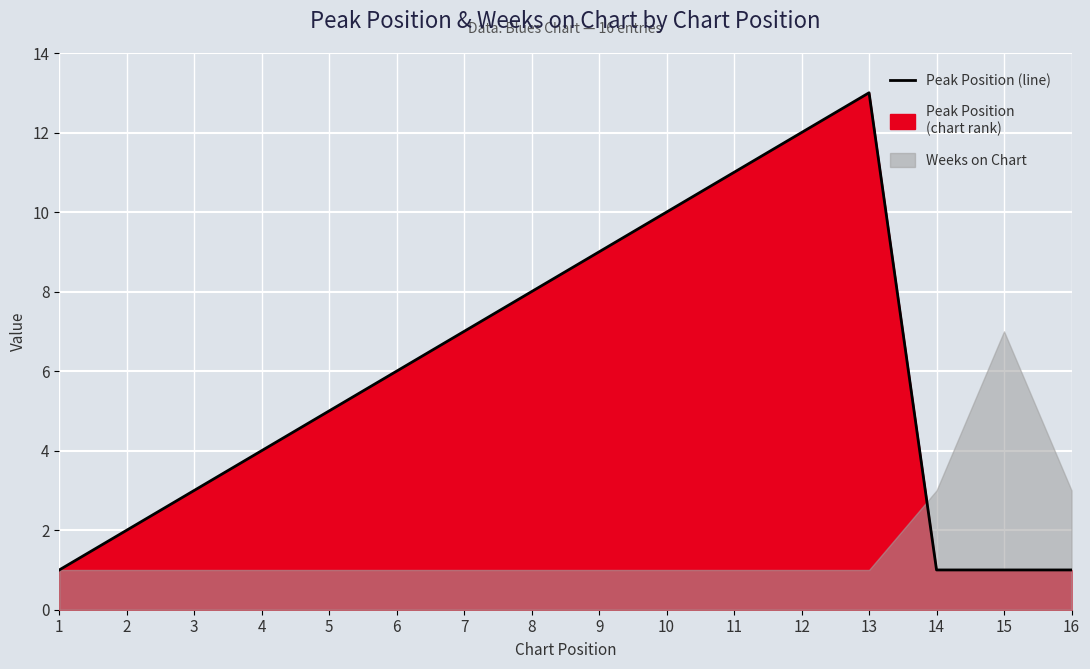

Rank the categories by value from lowest to highest.

1, 14, 15, 16, 2, 3, 4, 5, 6, 7, 8, 9, 10, 11, 12, 13